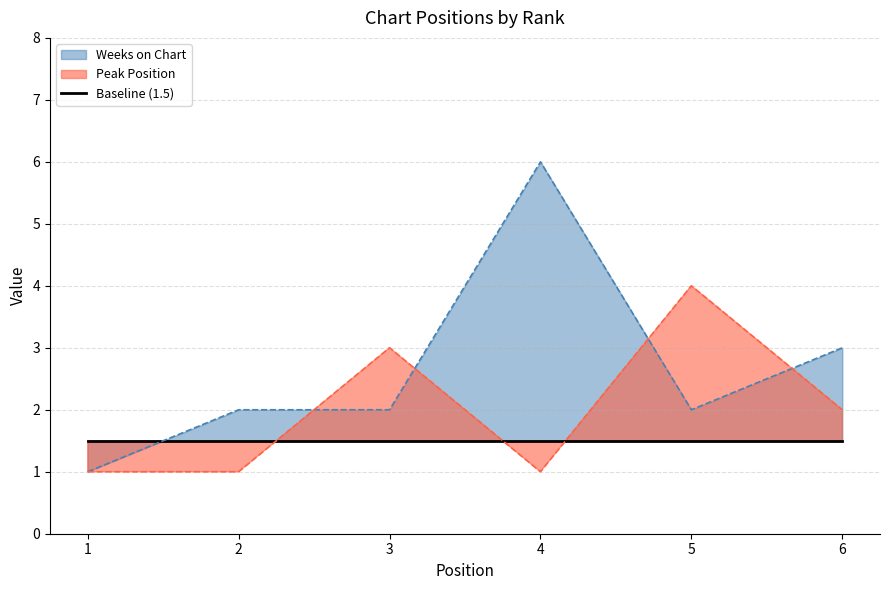

At which category does Peak Position reach its first local peak?

3